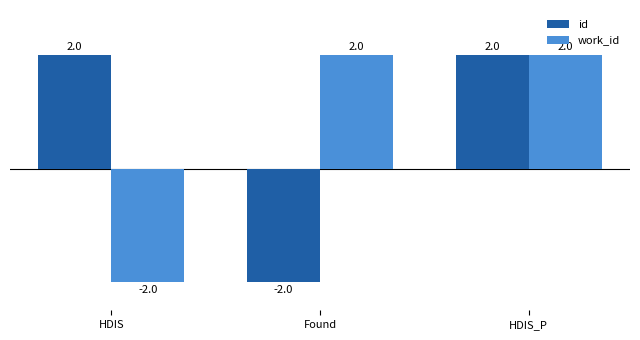

The id series shows 0 at HDIS_P. True or false?

False